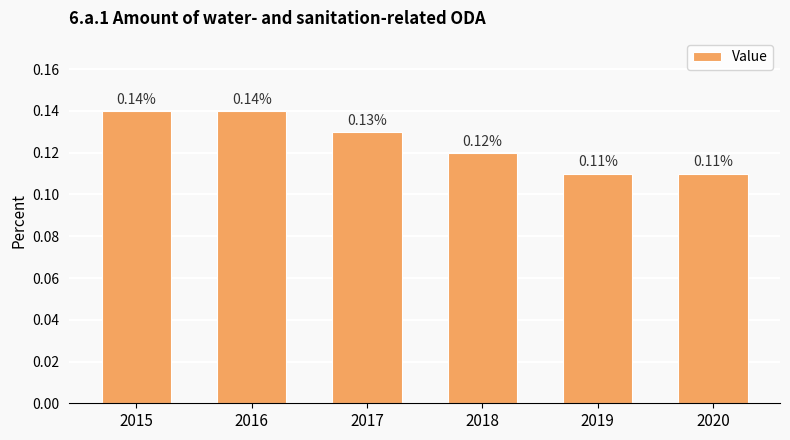

Between 2020 and 2015, which is larger?

2015